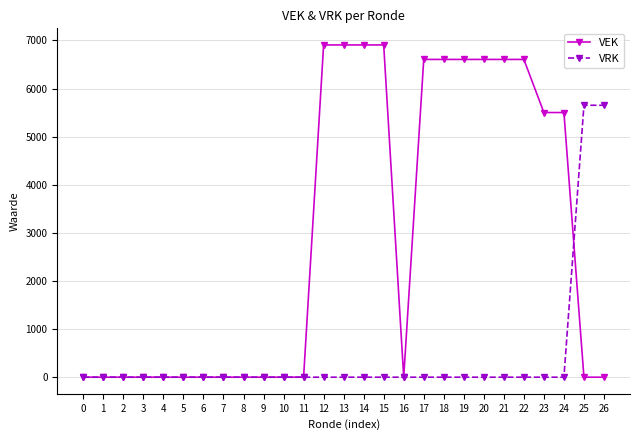

What is the maximum value shown in the chart?

6907